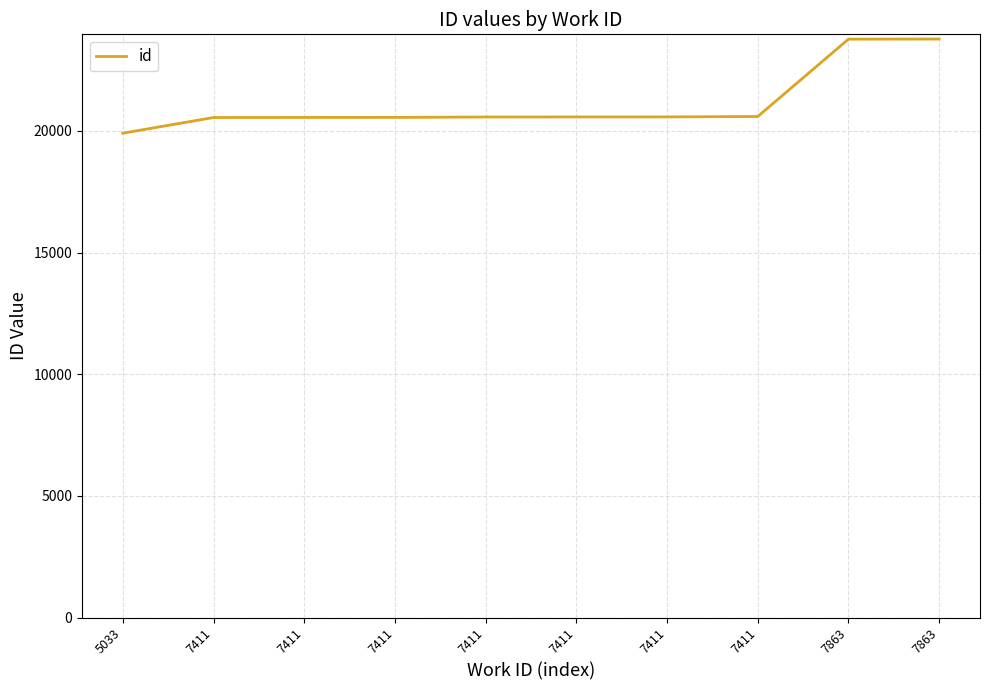

The chart shows a value of 7917 at 7411. True or false?

False